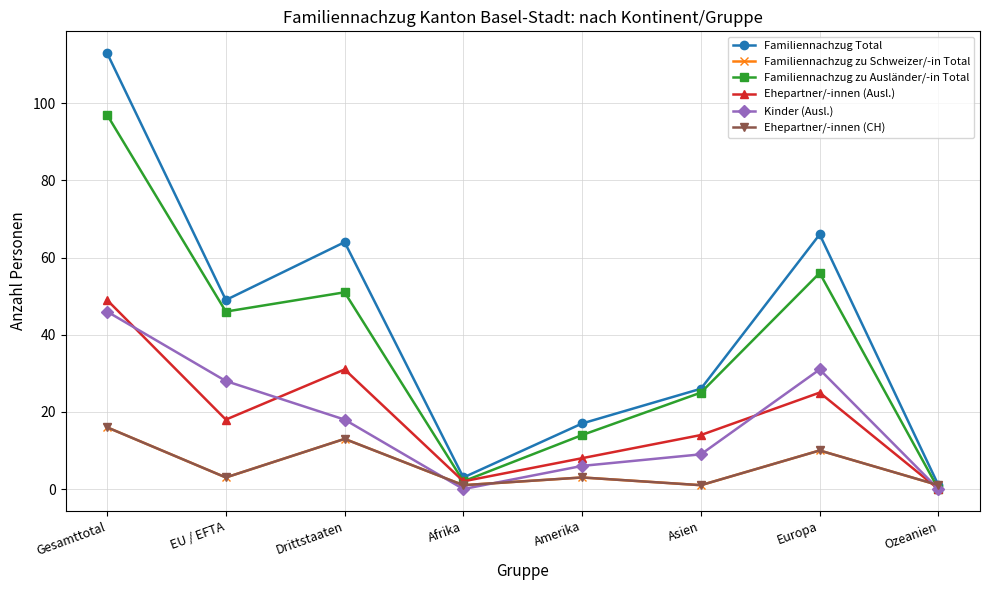

What is the label of the 5th point from the right?

Afrika